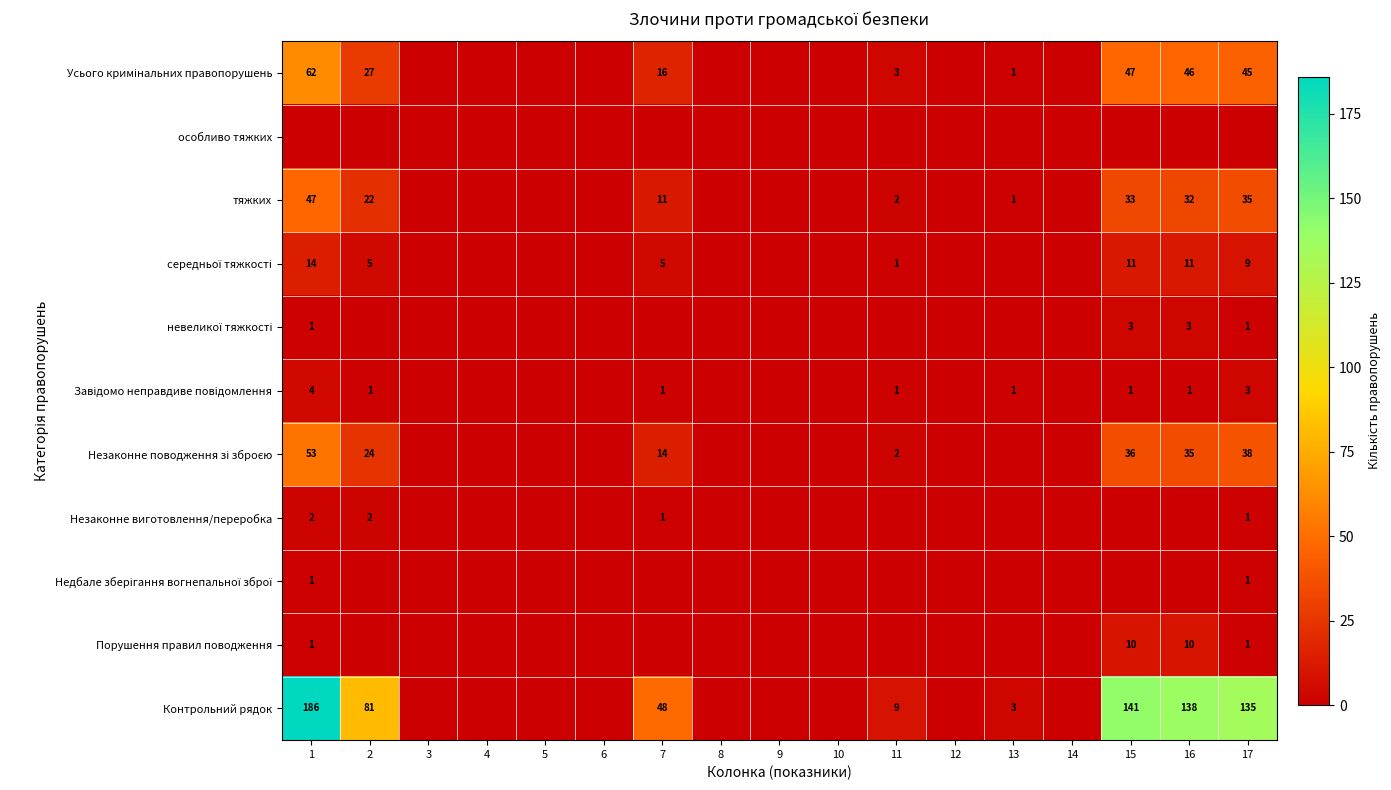

True or false: тяжких has a value of 1 at 11.

False